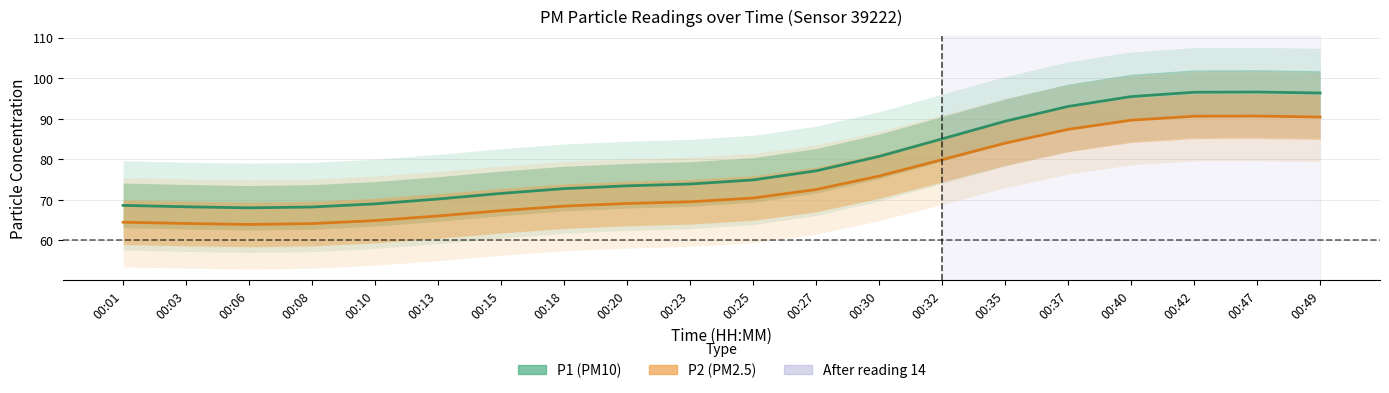

What is the lowest value of the P1 series?

68.0